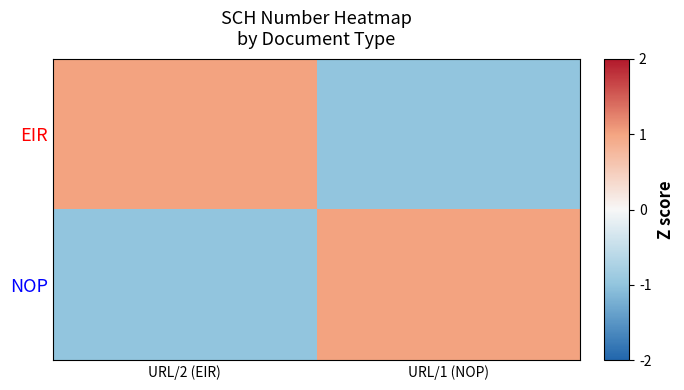

How many categories are shown in the chart?

2